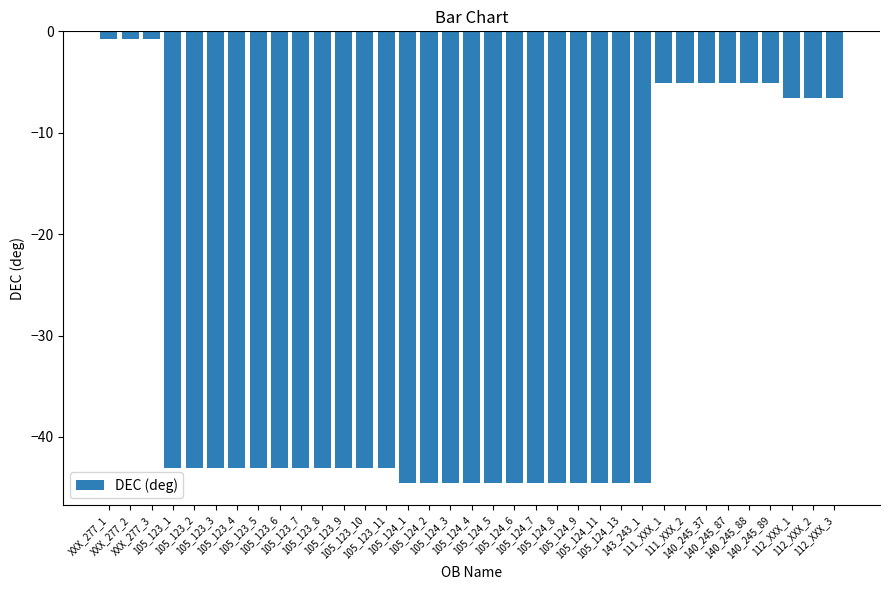

What is the smallest value displayed?

-44.5